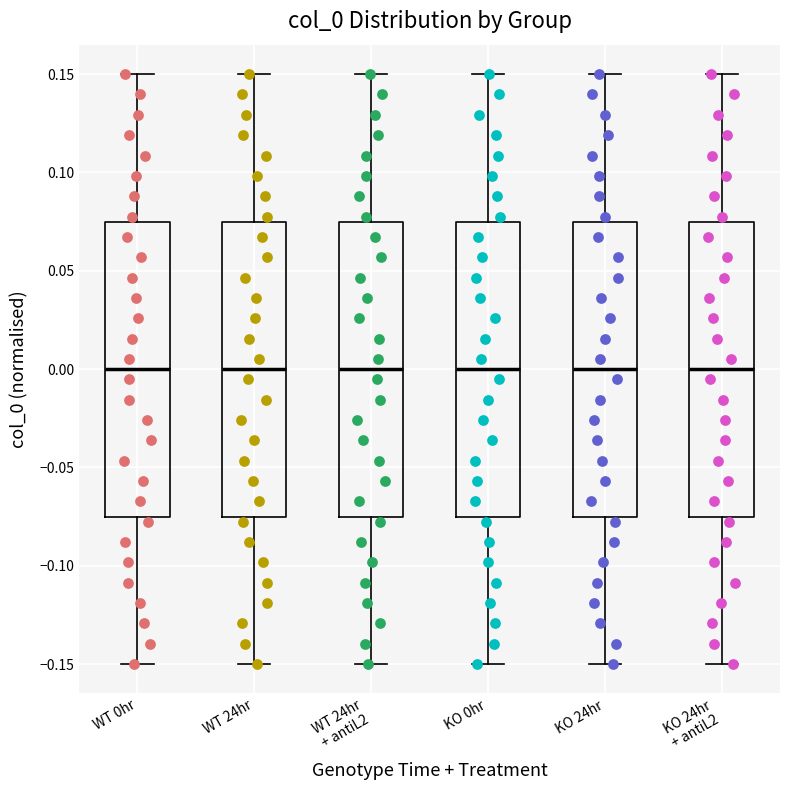

Reading left to right, read every box against the y-axis: the position of its median line, the range the box covers, and the ends of its whiskers. The values are not printed on the chart, so give them approximately, as read against the axis.

WT 0hr: median 0.000, box -0.075 to 0.075, whiskers -0.150 to 0.150
WT 24hr: median 0.000, box -0.075 to 0.075, whiskers -0.150 to 0.150
WT 24hr + antiL2: median 0.000, box -0.075 to 0.075, whiskers -0.150 to 0.150
KO 0hr: median 0.000, box -0.075 to 0.075, whiskers -0.150 to 0.150
KO 24hr: median 0.000, box -0.075 to 0.075, whiskers -0.150 to 0.150
KO 24hr + antiL2: median 0.000, box -0.075 to 0.075, whiskers -0.150 to 0.150